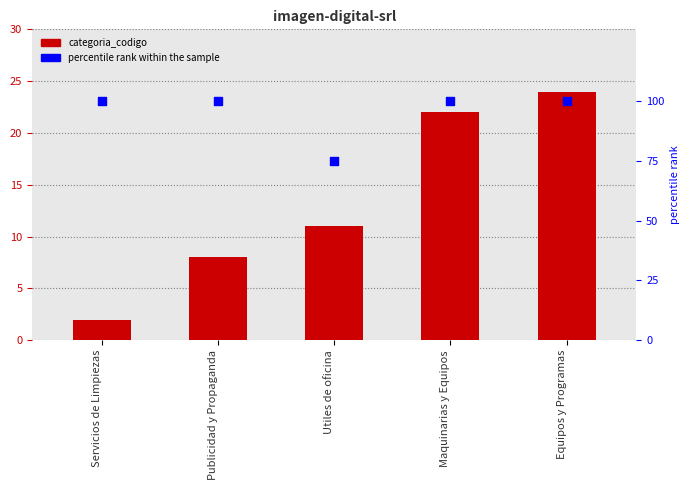

Which series contains the lowest Y value?

categoria_codigo